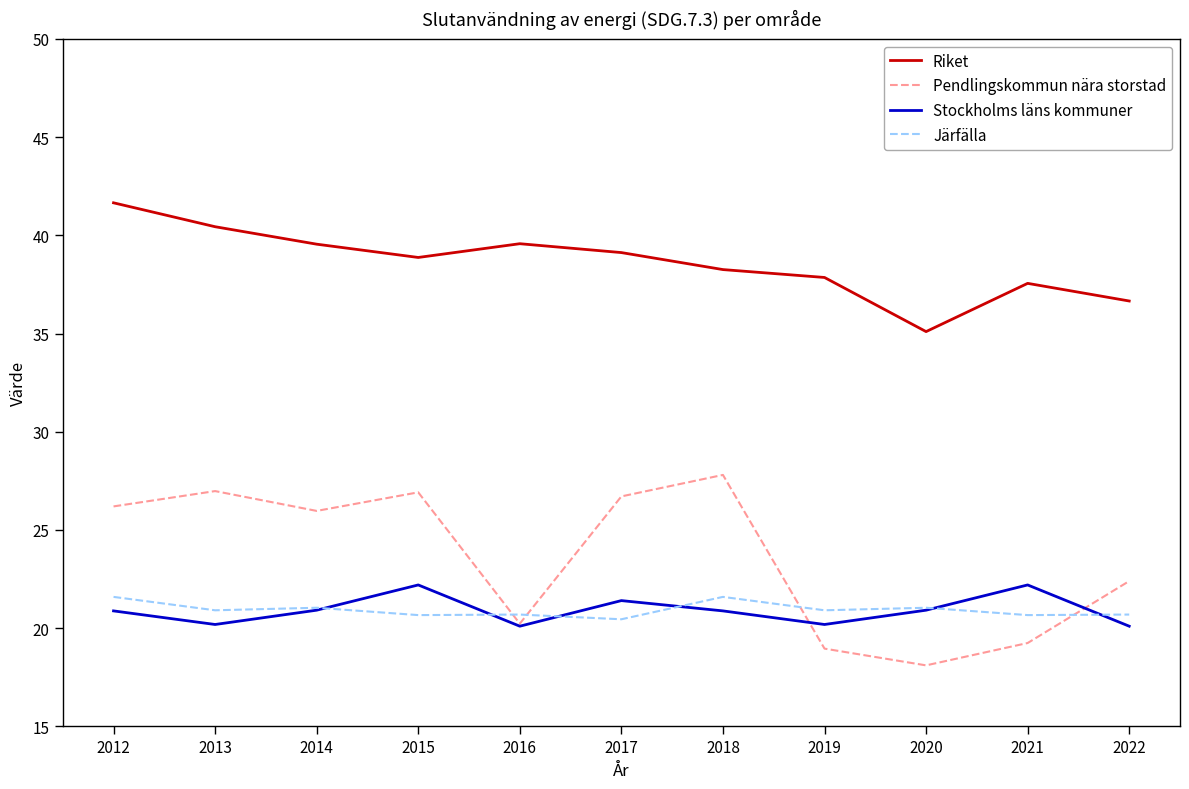

Is the value of Järfälla at 2016 greater than the value of Pendlingskommun nära storstad at 2017?

No